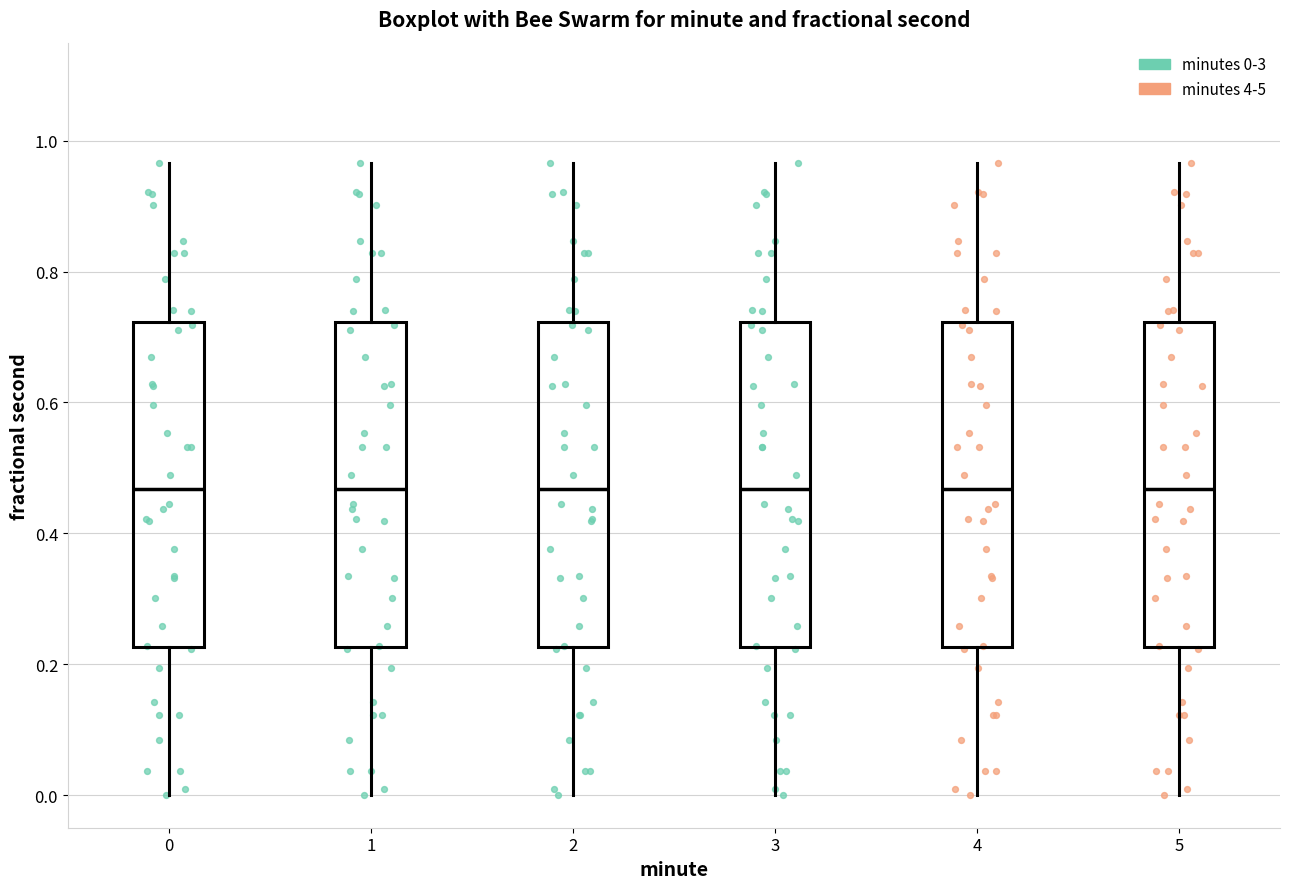

Where is the lower edge of the box at x = 0 on the y-axis? The values are not printed on the chart, so give them approximately, as read against the axis.

0.22